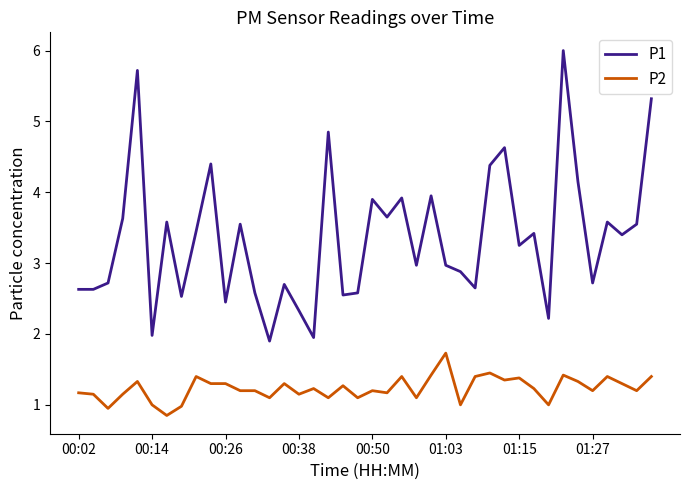

Which series has the largest range (max minus min)?

P1